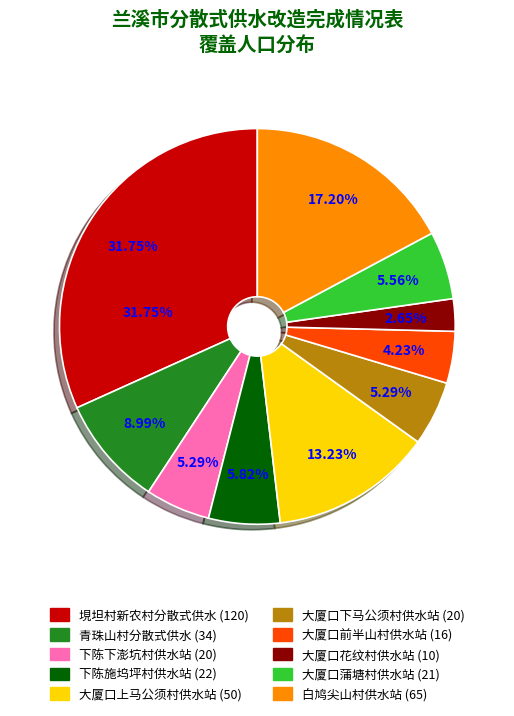

Do 大厦口花纹村供水站 and 下陈施坞坪村供水站 together represent more than half of the pie?

No